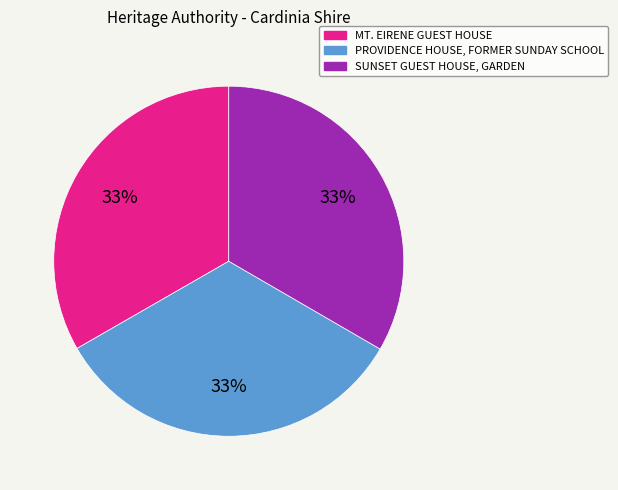

Does SUNSET GUEST HOUSE, GARDEN represent more than half of the total?

No